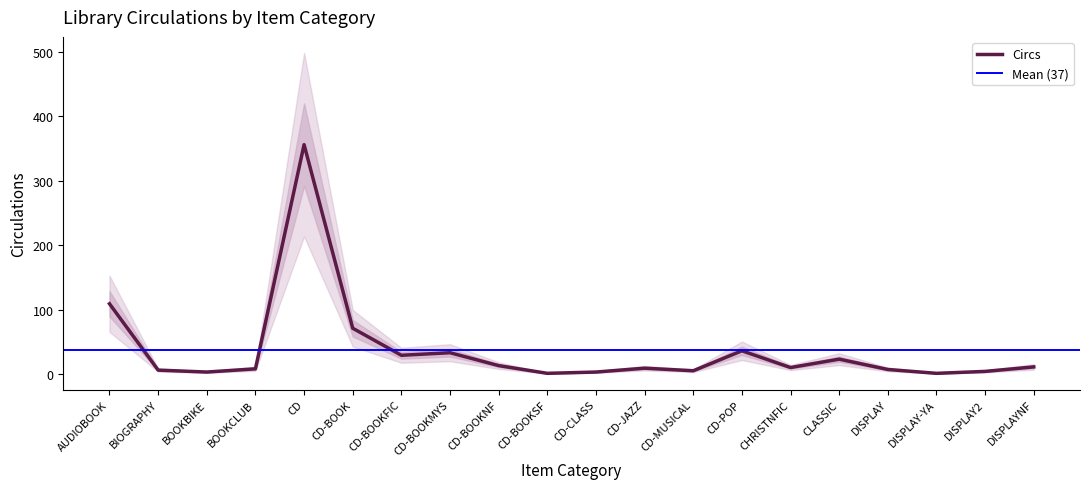

What is the greatest value displayed?

356